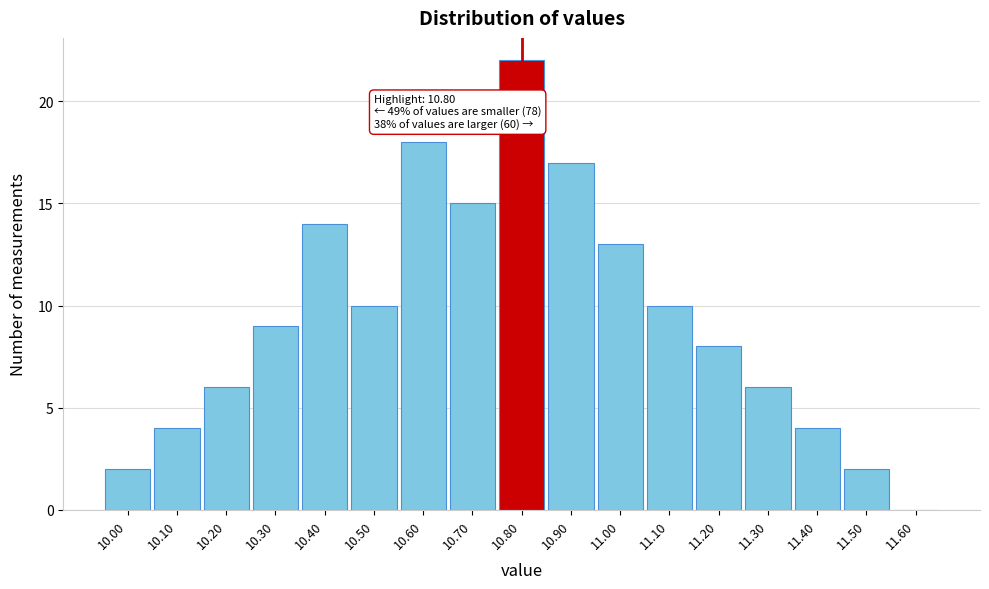

Which range on the x-axis has the tallest bar?

10.75 to 10.85